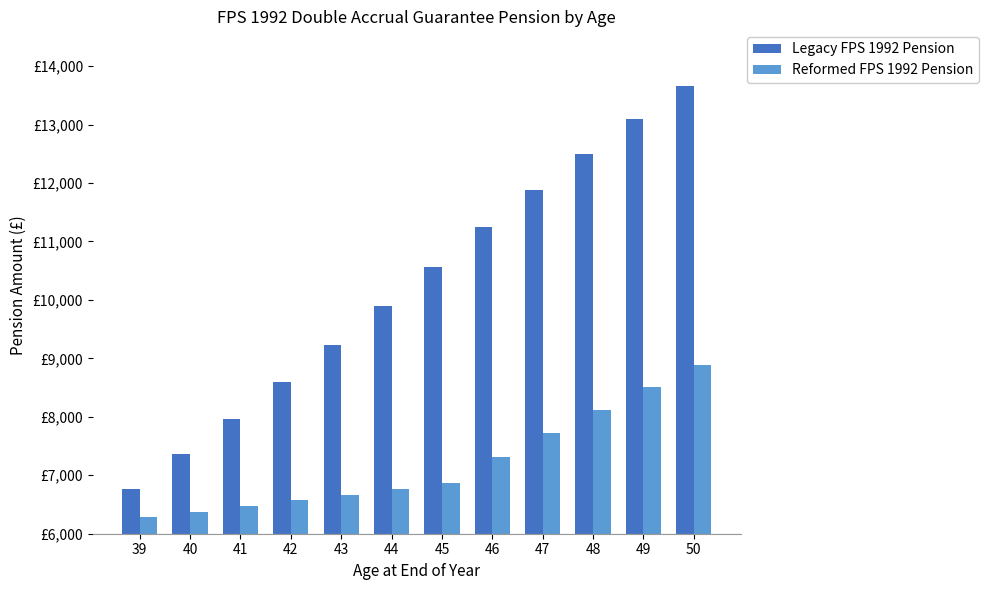

What are all the series names shown in the legend?

Legacy FPS 1992 Pension, Reformed FPS 1992 Pension